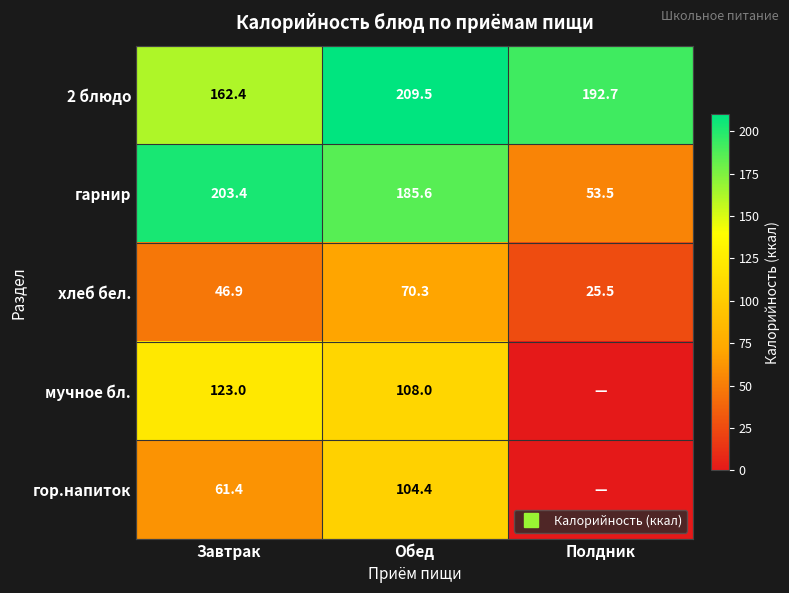

At how many categories does at least one series exceed 41?

3